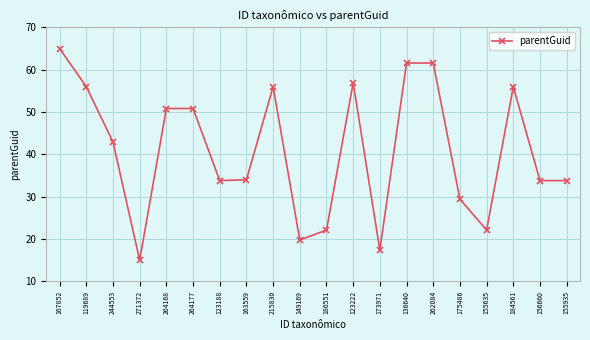

True or false: the data shows 50.8 at 264168.

True